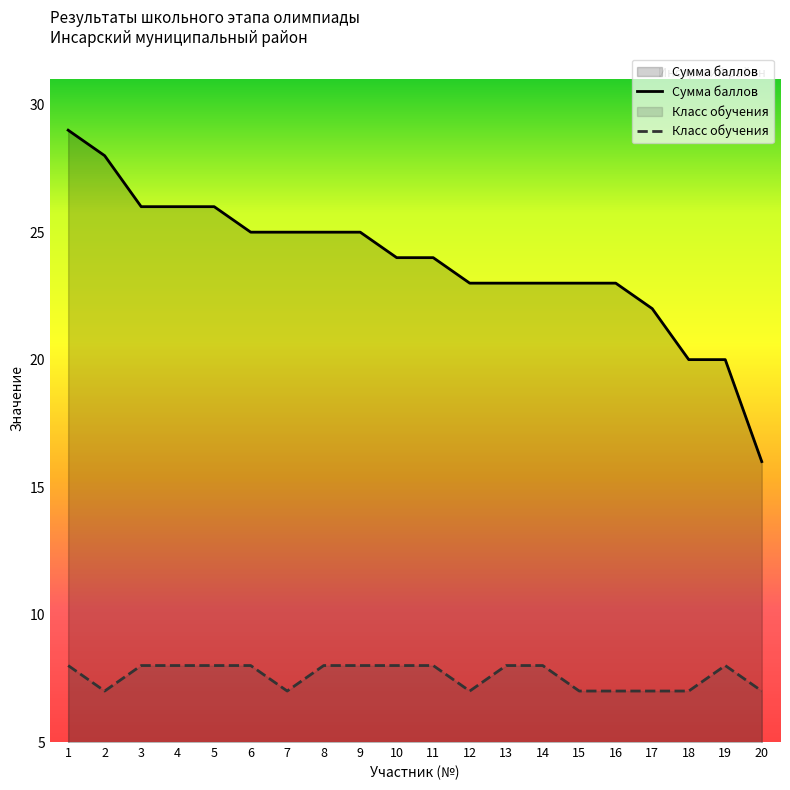

What are all the series names shown in the legend?

Сумма баллов, Класс обучения